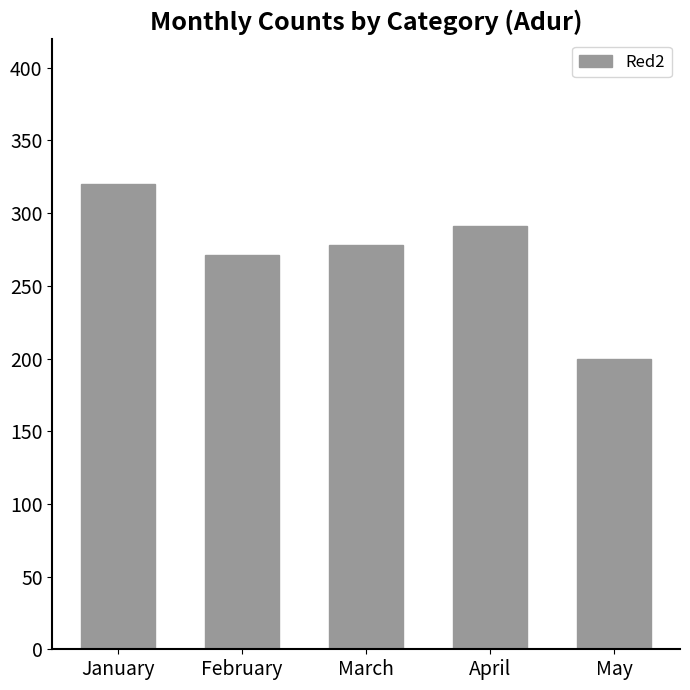

At which category does the chart reach its peak across all series?

January